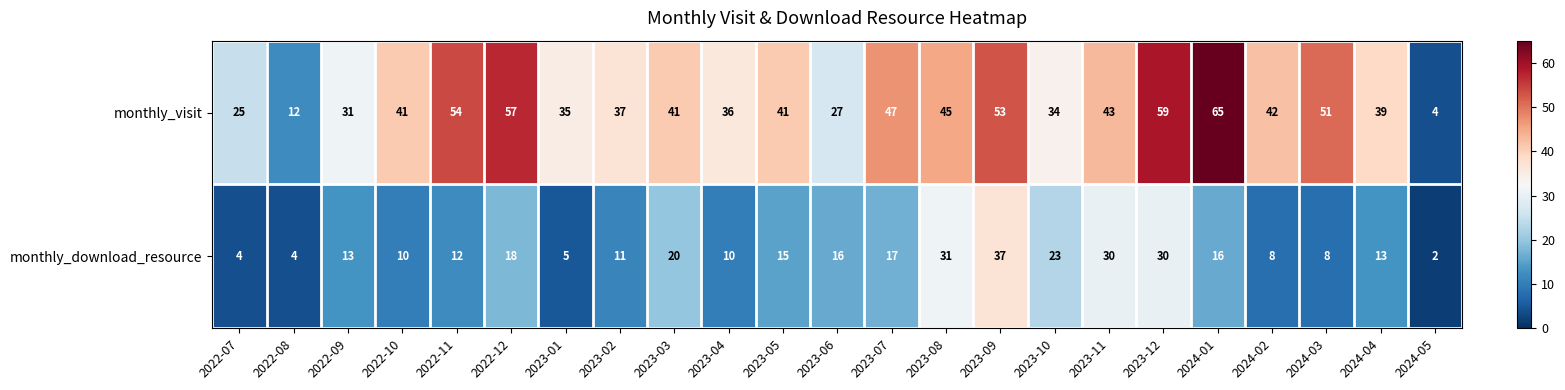

Count the number of data series in this chart.

2